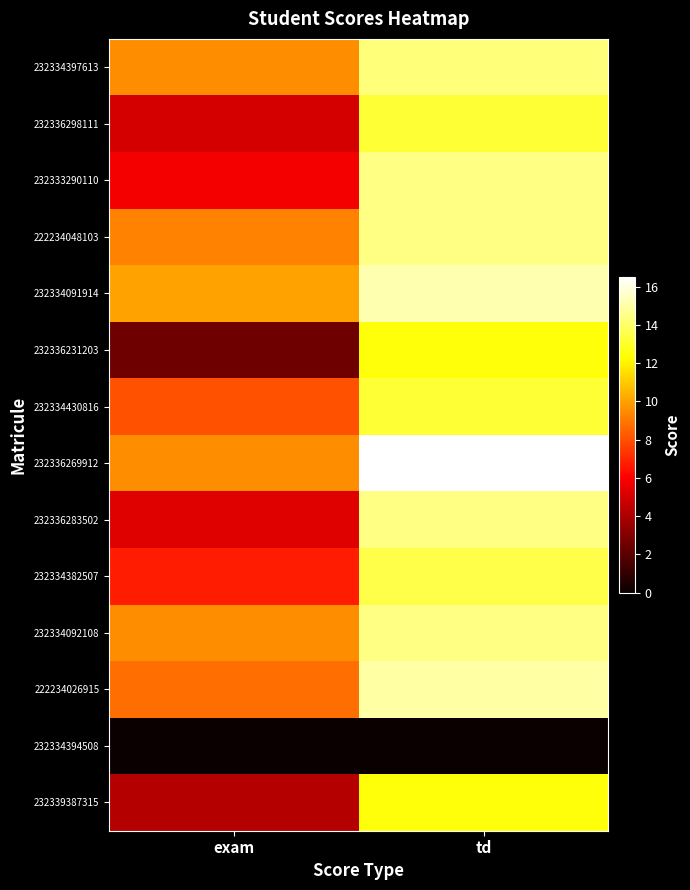

Reading left to right, extract all data points from this chart.

232334397613: exam=9.5	td=14.2
232336298111: exam=5.0	td=13.2
232333290110: exam=5.8	td=14.5
222234048103: exam=9.2	td=14.5
232334091914: exam=10.0	td=15.2
232336231203: exam=2.5	td=12.5
232334430816: exam=8.0	td=13.2
232336269912: exam=9.5	td=16.5
232336283502: exam=5.2	td=14.5
232334382507: exam=6.8	td=13.5
232334092108: exam=9.5	td=14.5
222234026915: exam=8.8	td=15.0
232334394508: exam=0.0	td=0.0
232339387315: exam=4.2	td=12.5